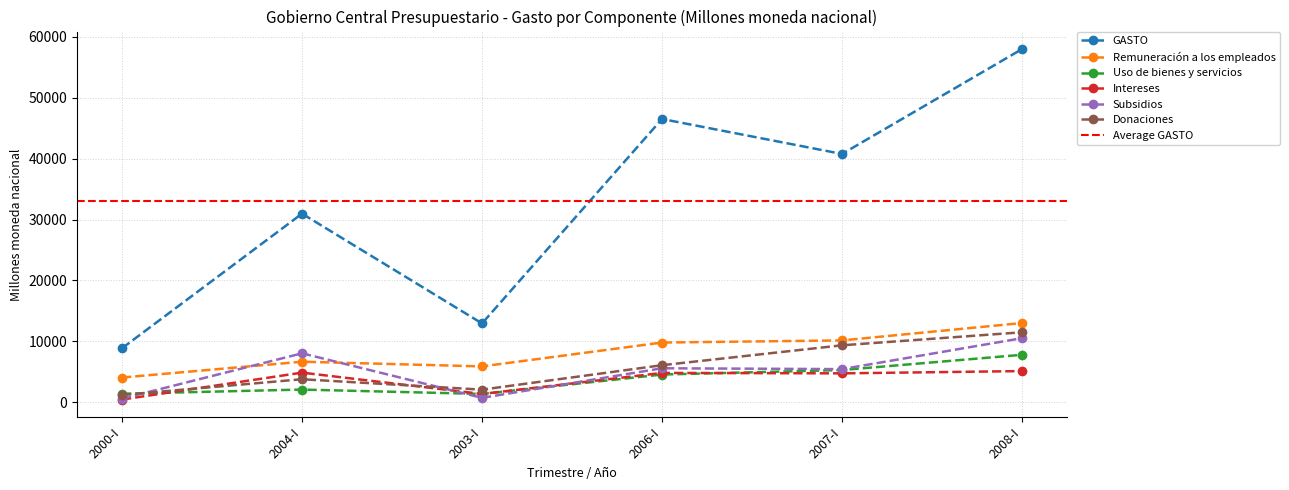

How many values in the Intereses series are below 4803?

3